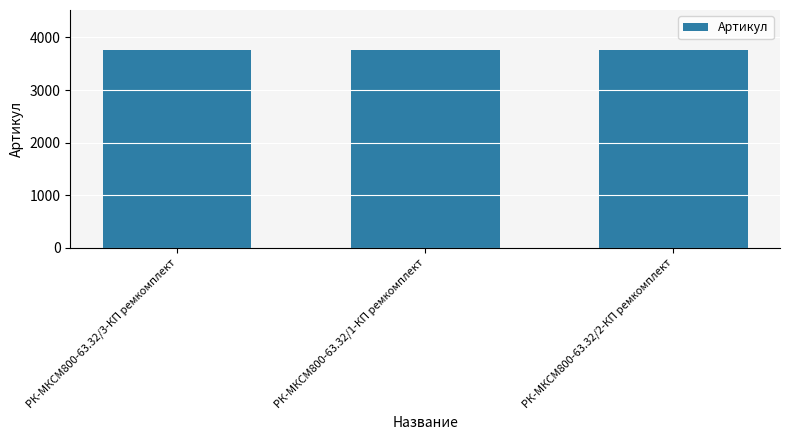

The value at РК-МКСМ800-63.32/3-КП ремкомплект is 2067. True or false?

False